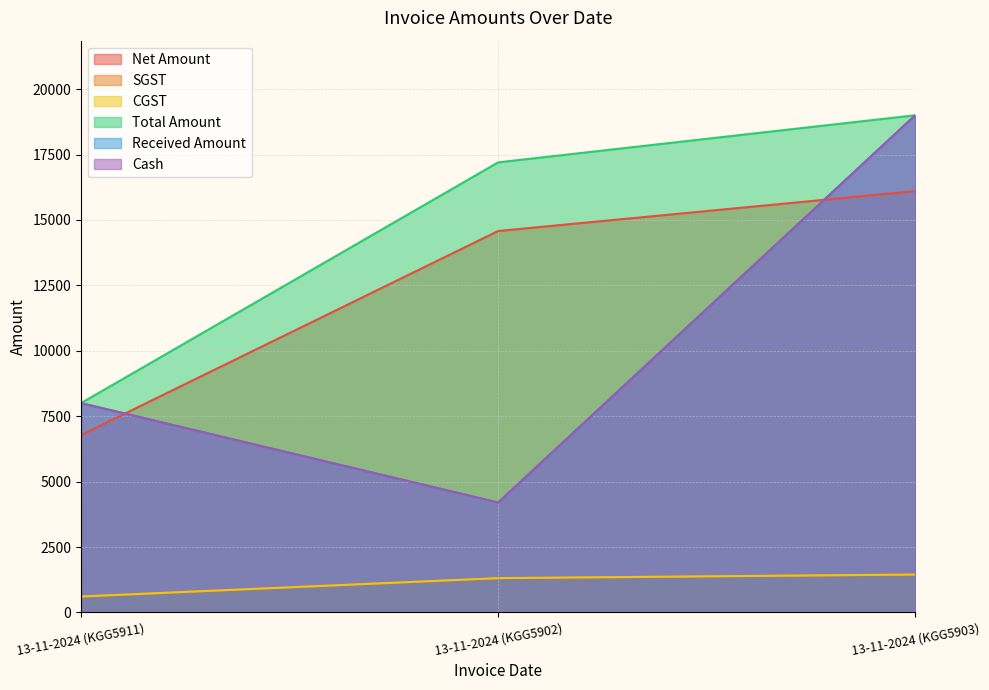

How many distinct data groups are displayed?

6